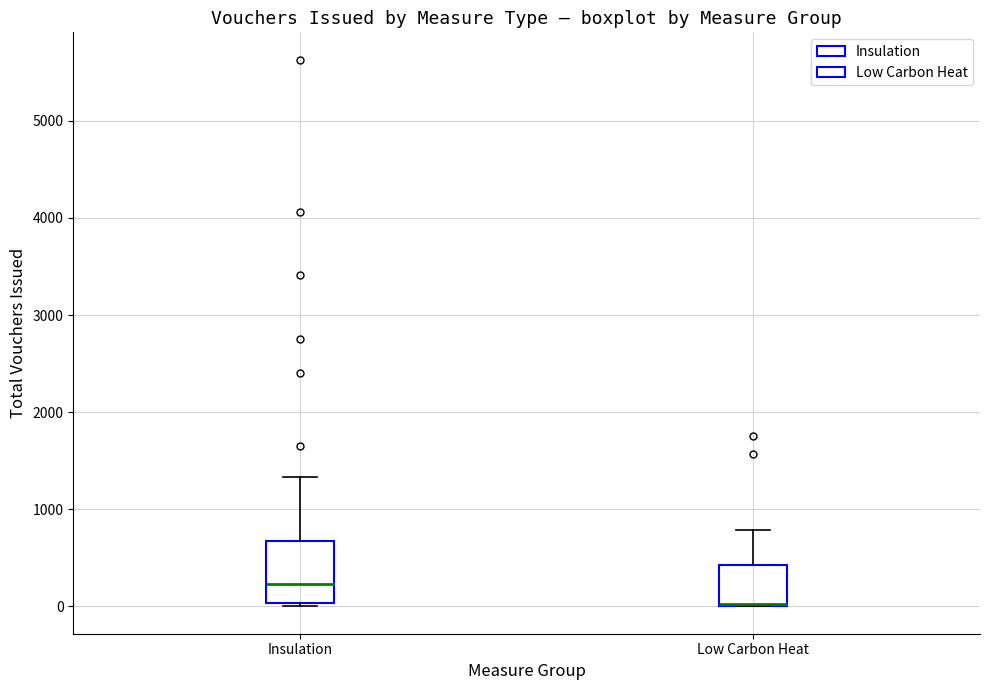

Where is the lower edge of the box for Low Carbon Heat on the y-axis? The values are not printed on the chart, so give them approximately, as read against the axis.

0